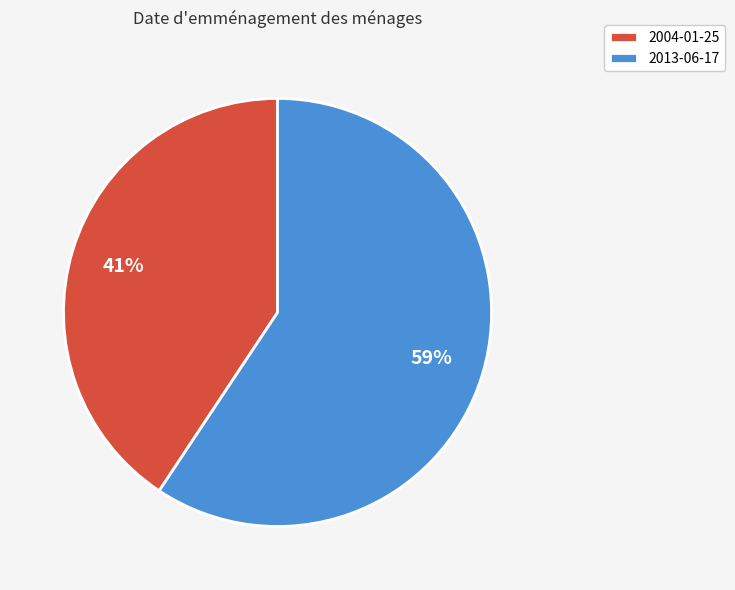

Does 2004-01-25 represent more than half of the total?

No